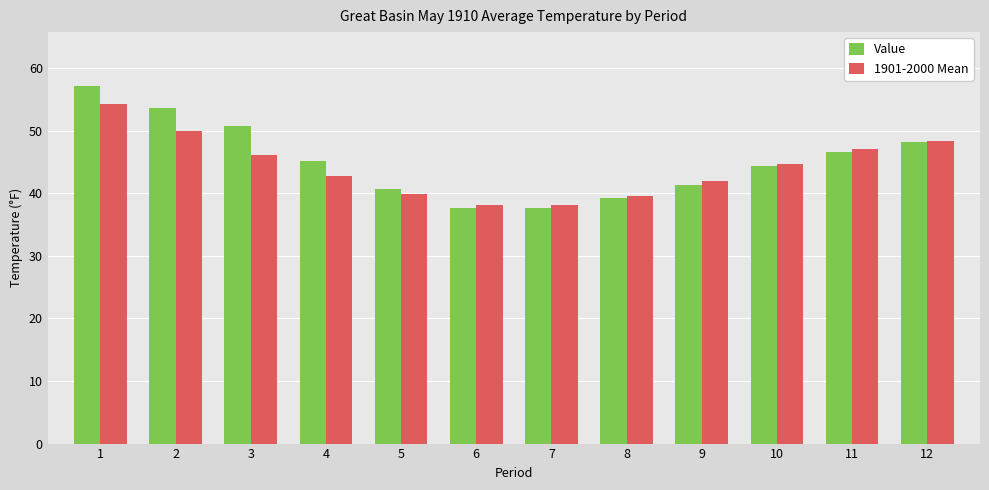

Which series has the widest spread of values?

Value